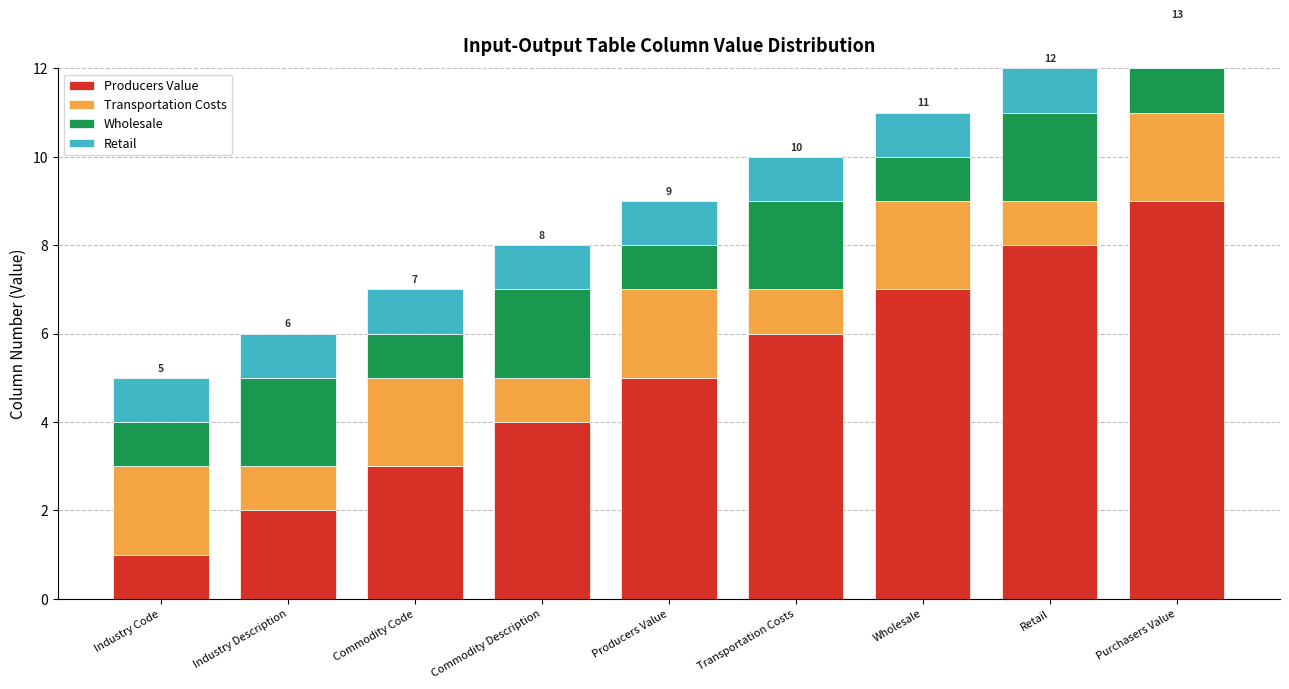

What is the sum of the Producers Value values at Wholesale and Retail?

15